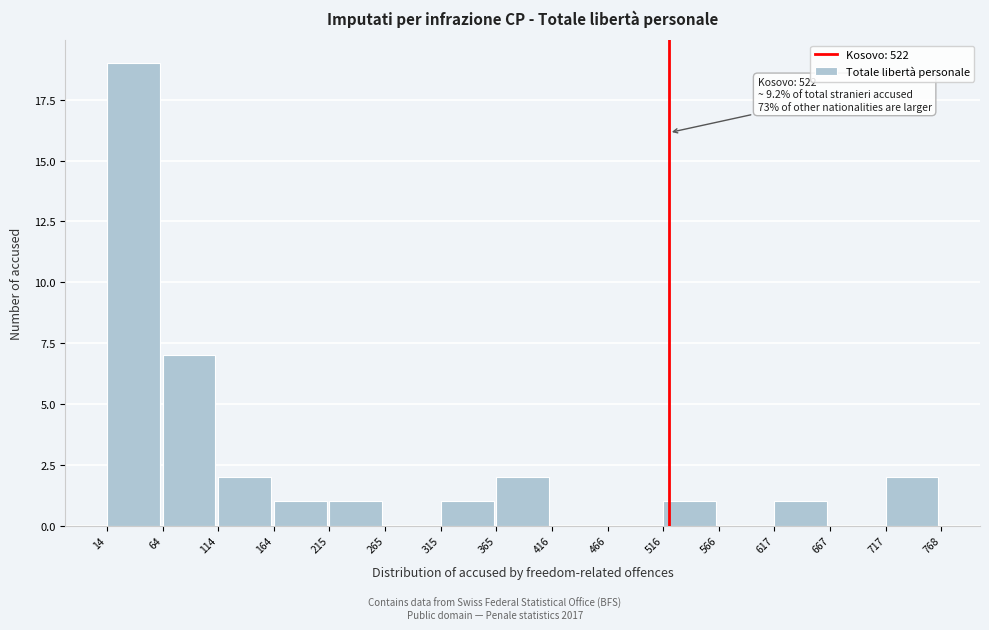

Which range on the x-axis has the tallest bar?

14 to 64